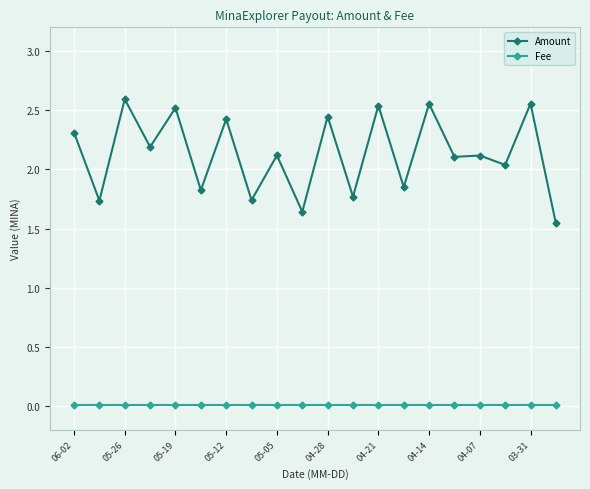

What are all the series names shown in the legend?

Amount, Fee